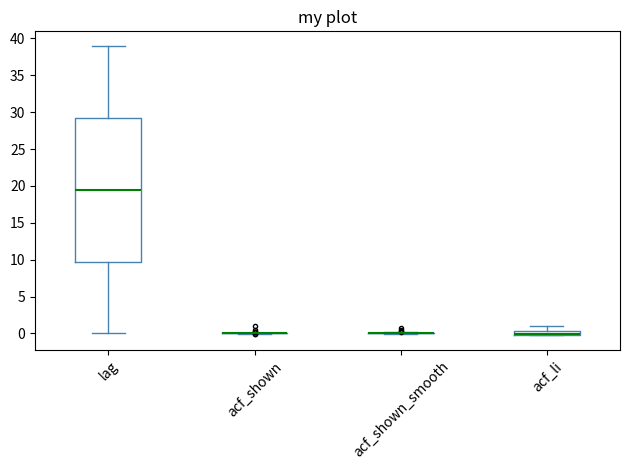

Where does the lower whisker of the box for lag end on the y-axis? The values are not printed on the chart, so give them approximately, as read against the axis.

0.0